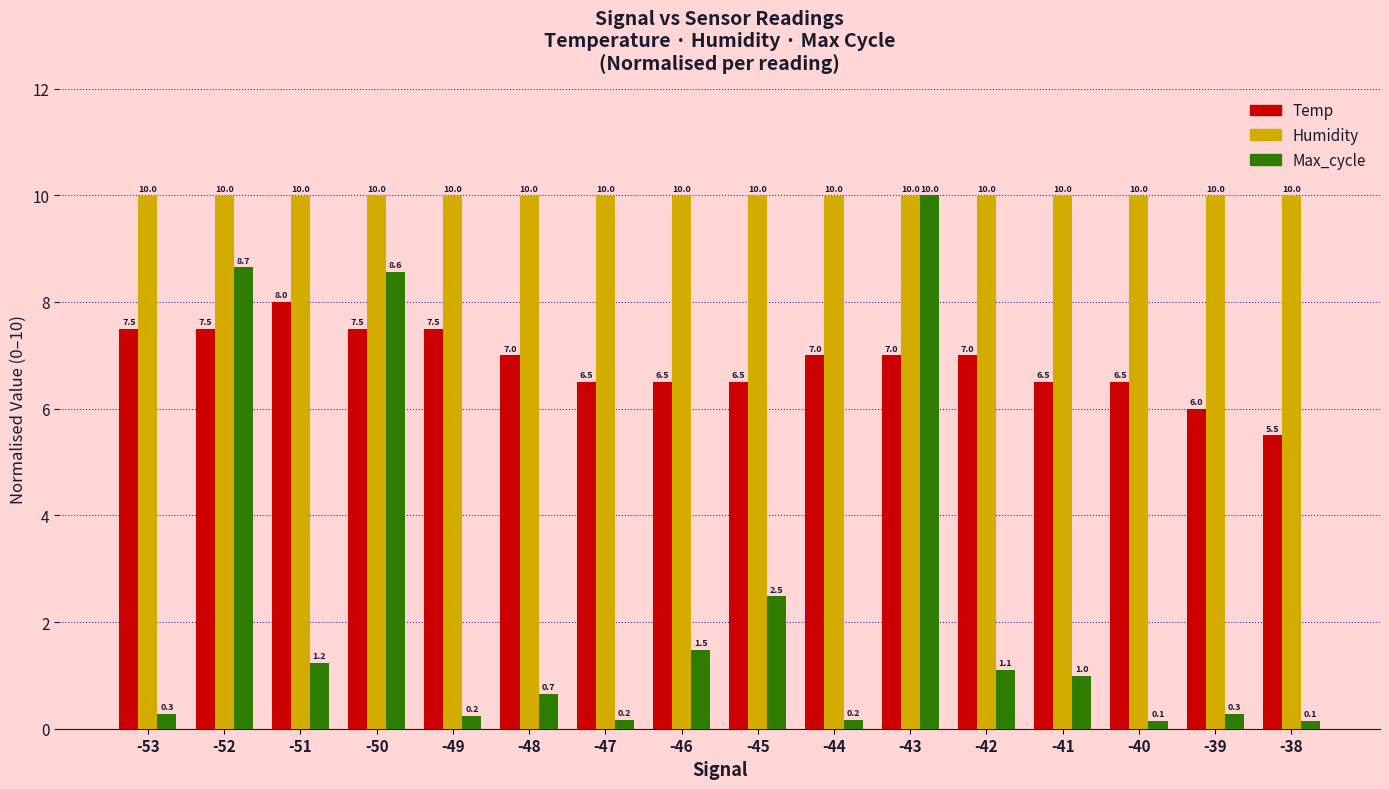

Are the bars horizontal?

No